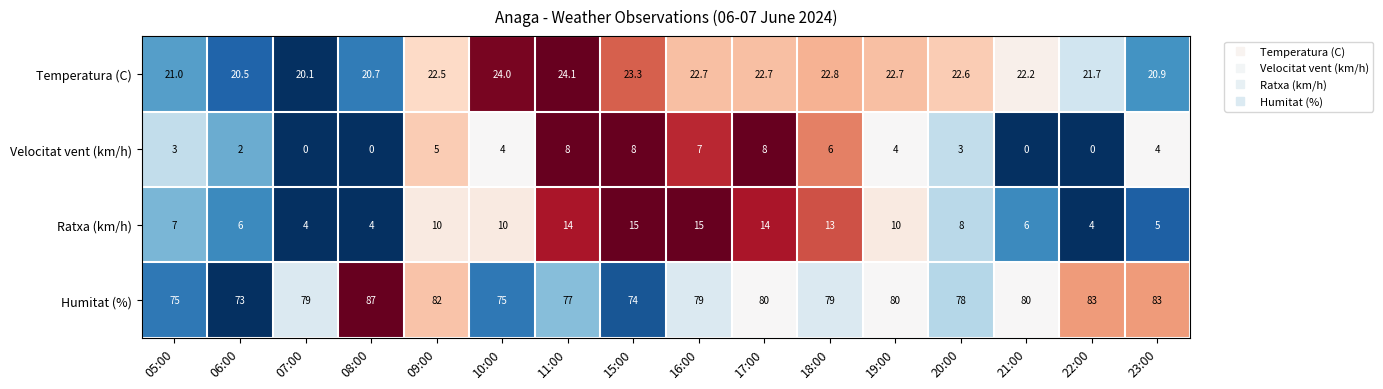

What is the sum of all Temperatura (C) values?

354.5